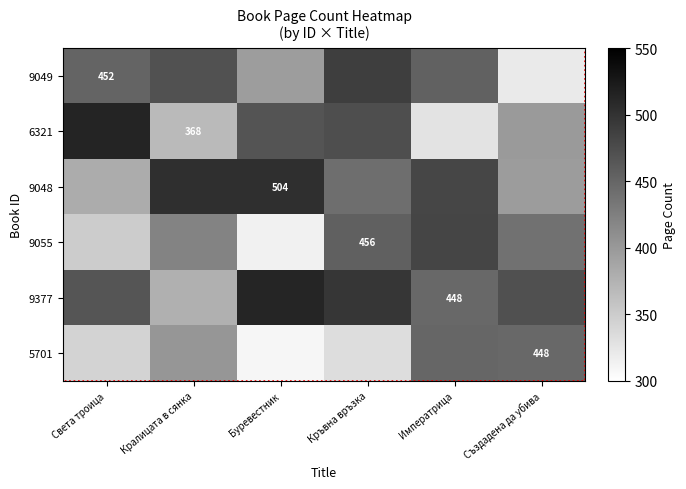

Where is 9049 nearest to the value 404?

Буревестник